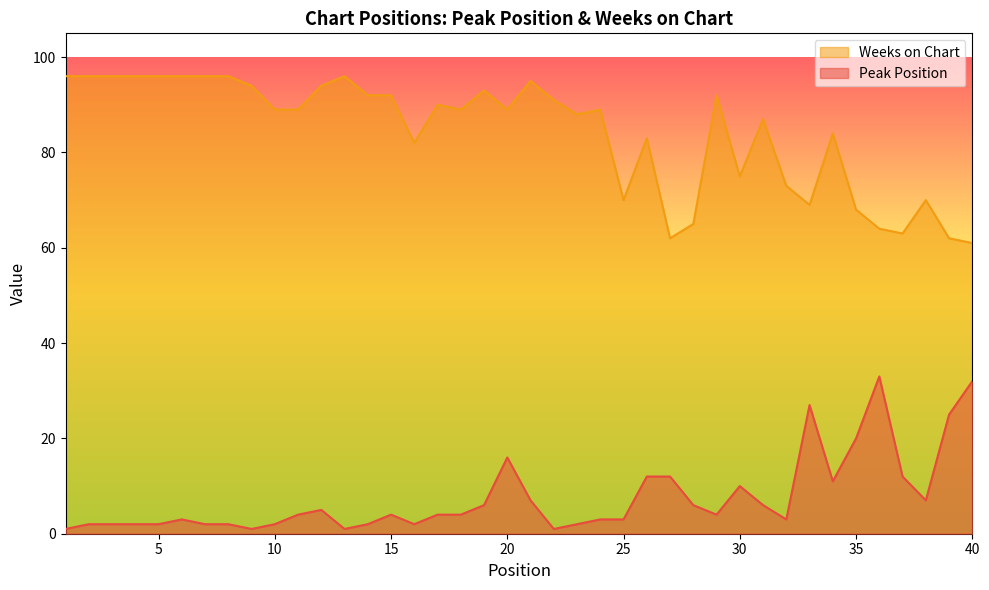

Which series changed the most between 19 and 22?

Peak Position